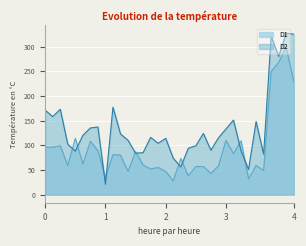

What is the maximum value for D2?

327